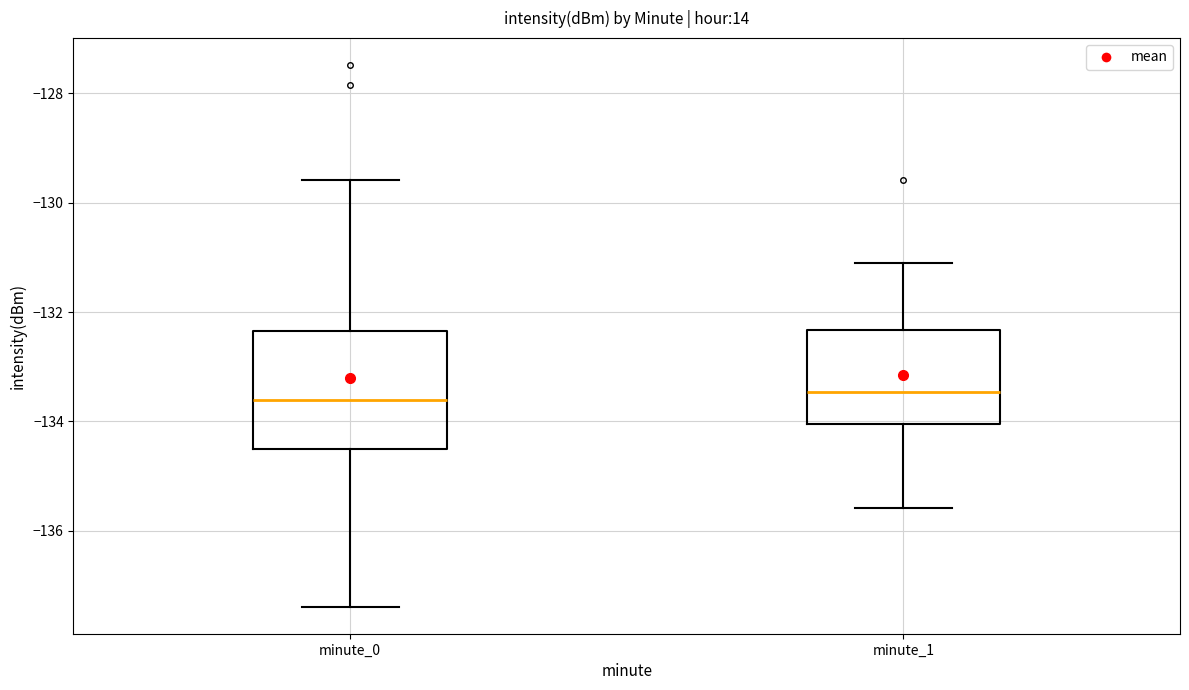

Comparing the boxes themselves (not the whiskers), which one is the tallest?

minute_0